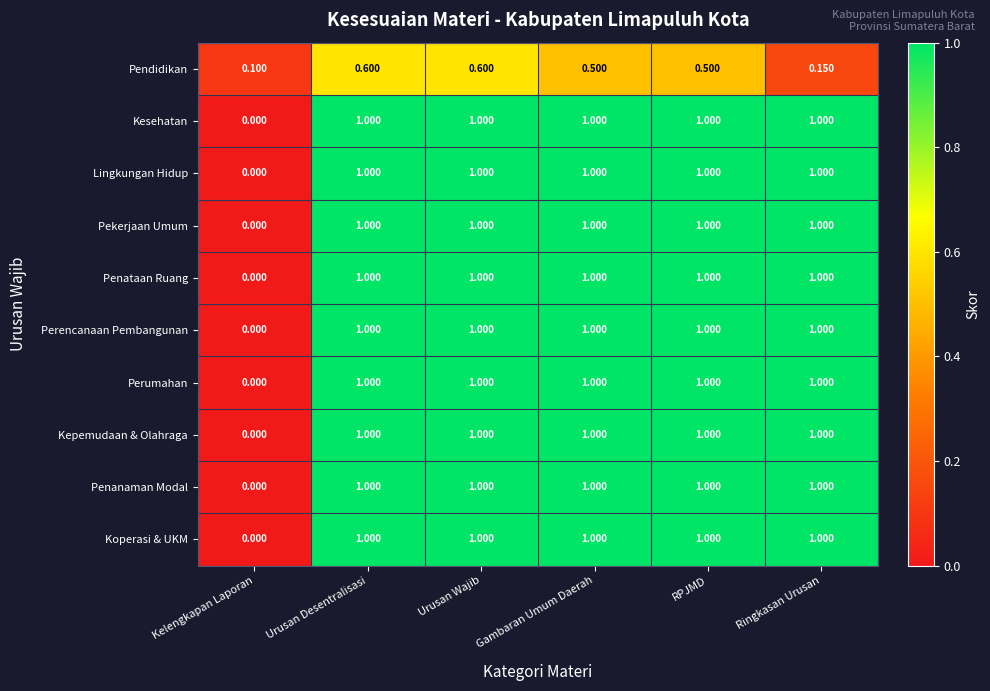

Which category has the lowest value in the Pekerjaan Umum series?

Kelengkapan Laporan